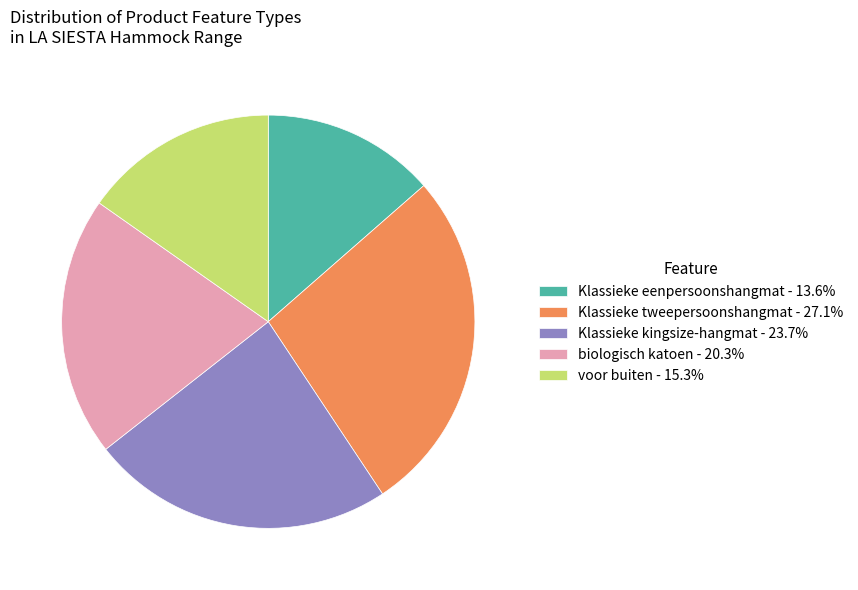

Approximately how many times larger is the value at biologisch katoen - 20.3% compared to voor buiten - 15.3%?

1.3